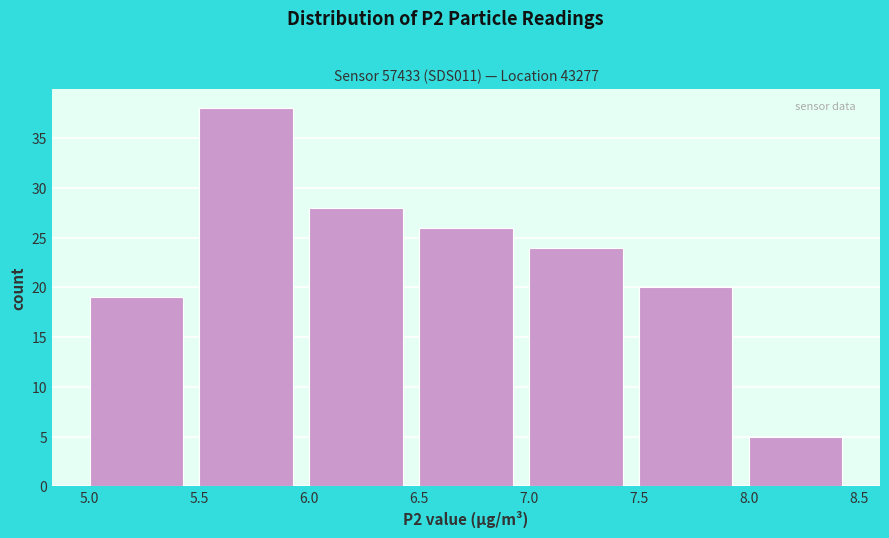

Which range on the x-axis has the tallest bar?

5.5 to 6.0